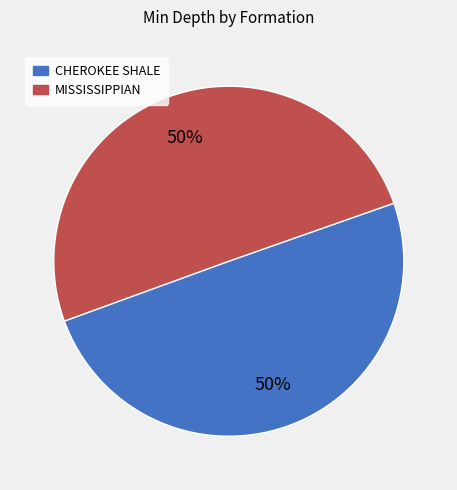

To the nearest percent, what percentage of the pie is MISSISSIPPIAN?

50%